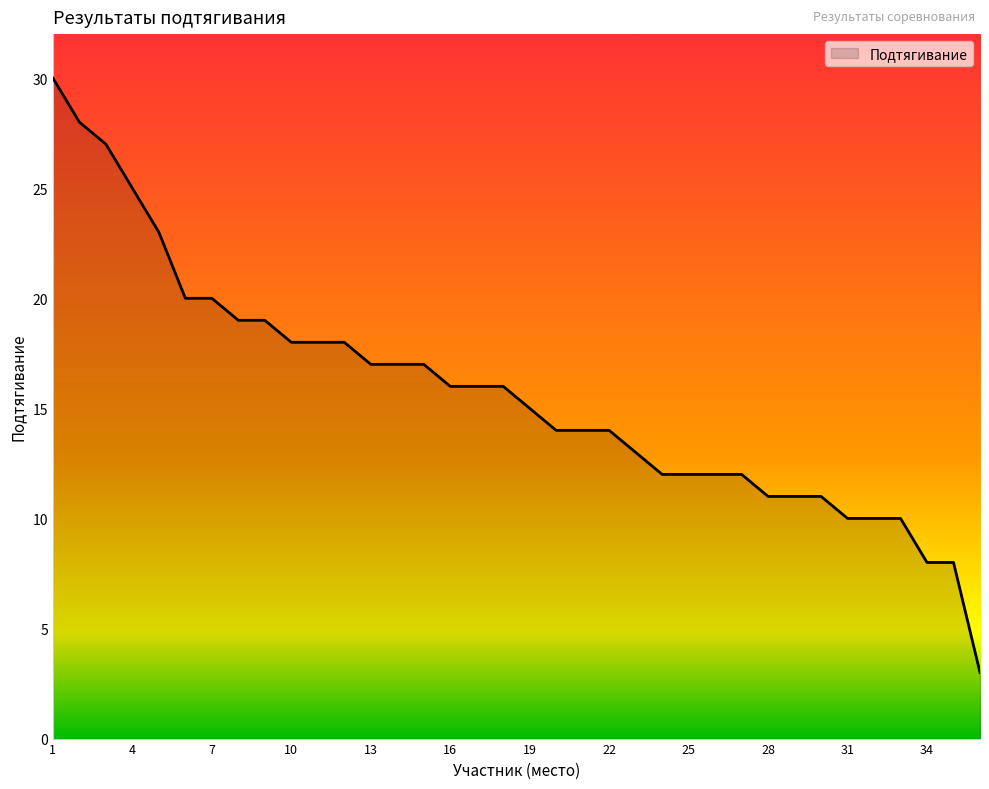

What is the difference between the maximum and minimum values?

27